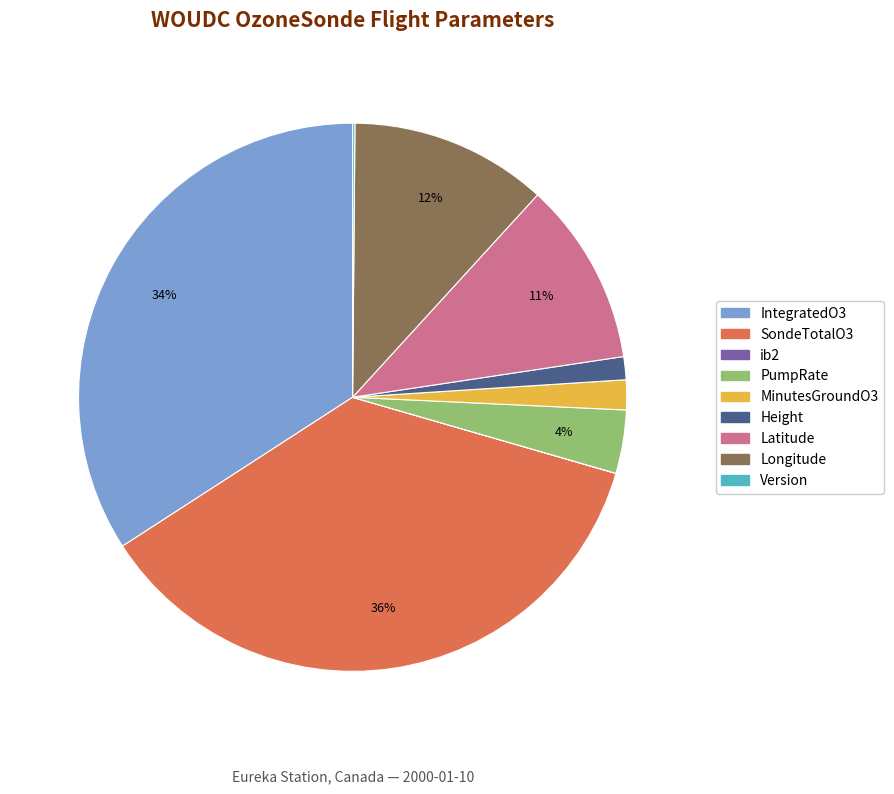

To the nearest percent, what is the difference between the largest and smallest slice percentages?

36%